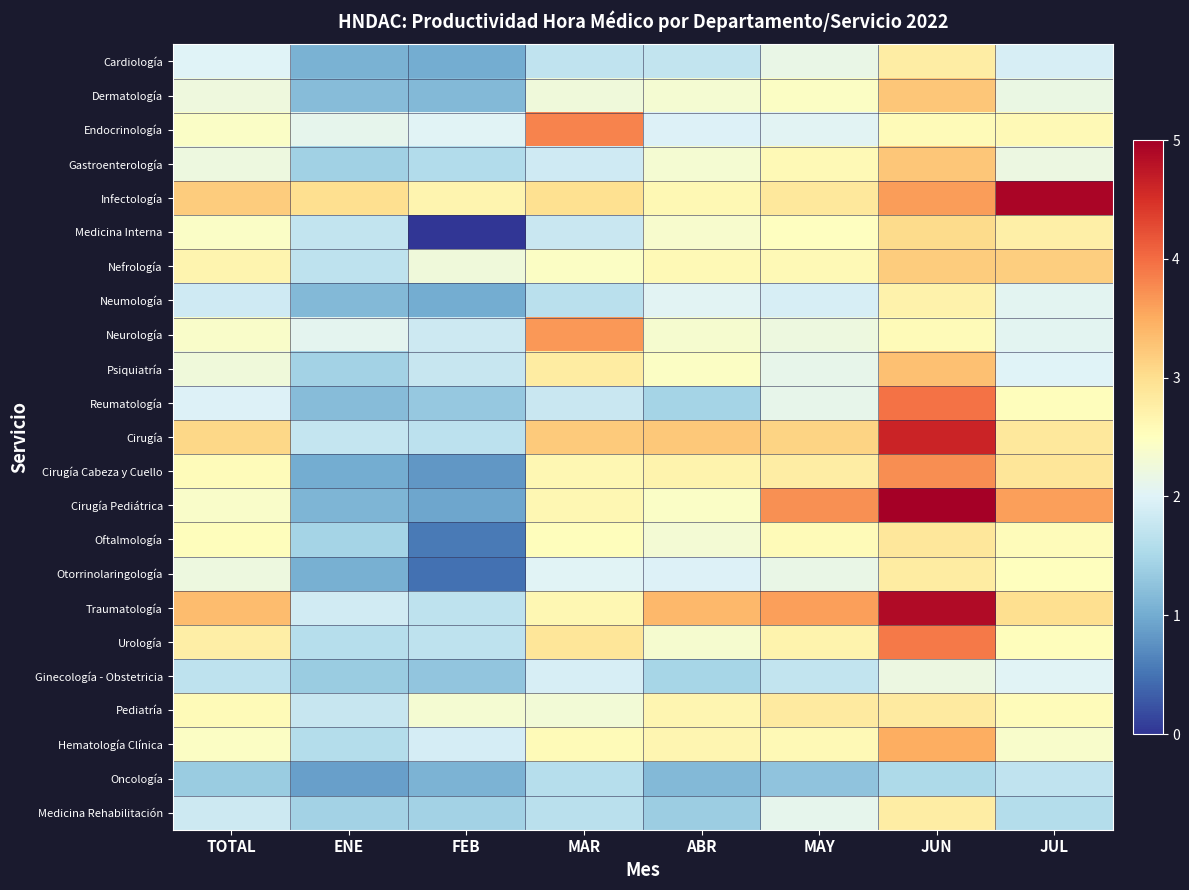

How many data points in Infectología are less than 3?

4